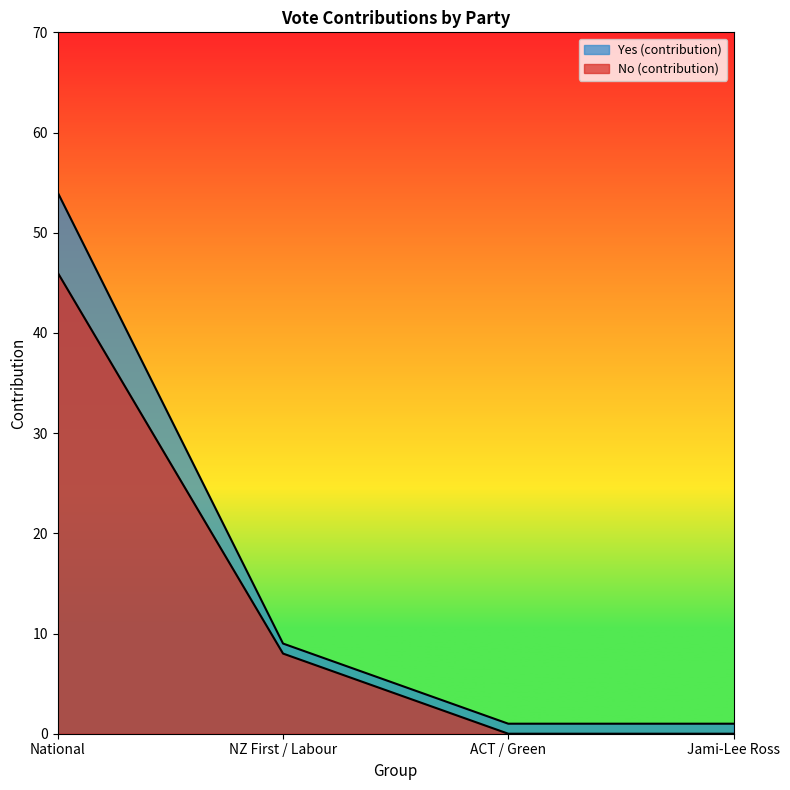

What is the difference between the maximum and minimum values in the Yes (contribution) series?

53